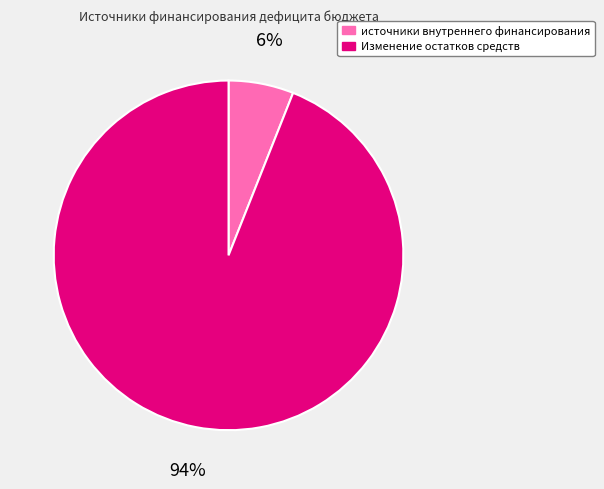

How many segments does this pie chart have?

2